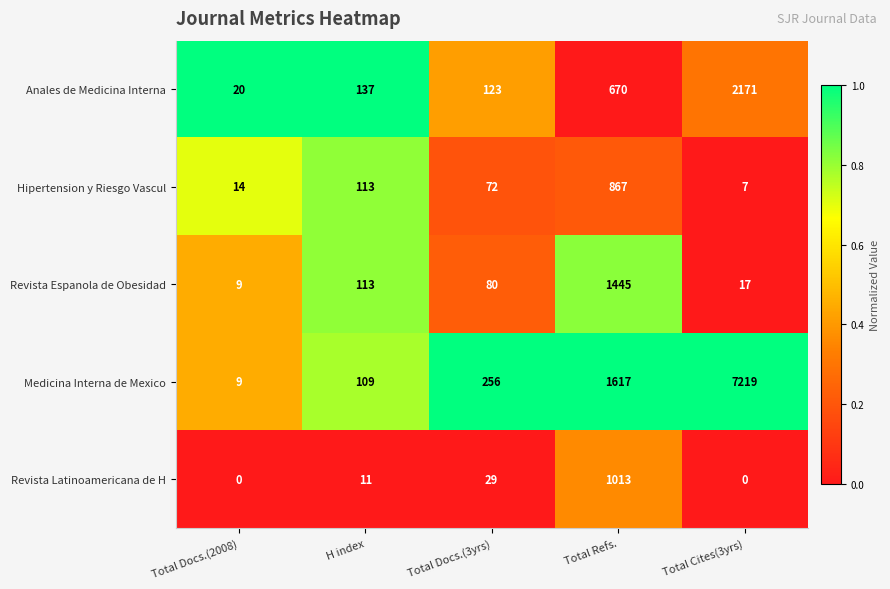

True or false: Hipertension y Riesgo Vascul has a value of 72 at Total Docs.(3yrs).

True